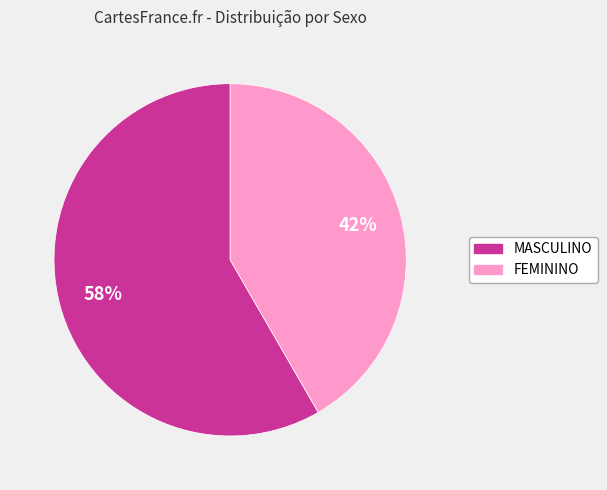

What is the largest slice in the pie chart?

MASCULINO